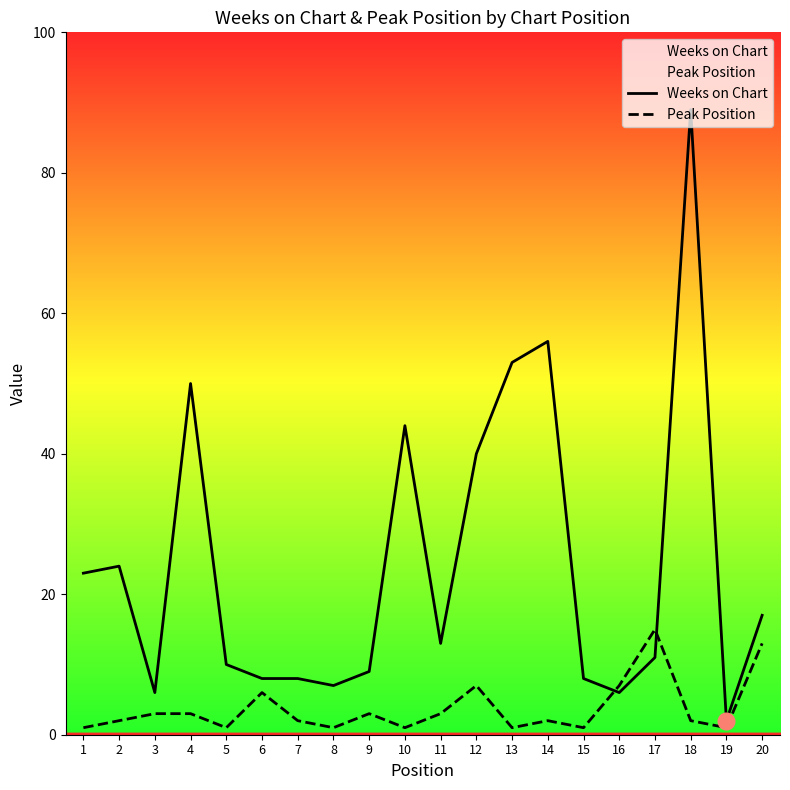

At which category is the sum across all series the highest?

18